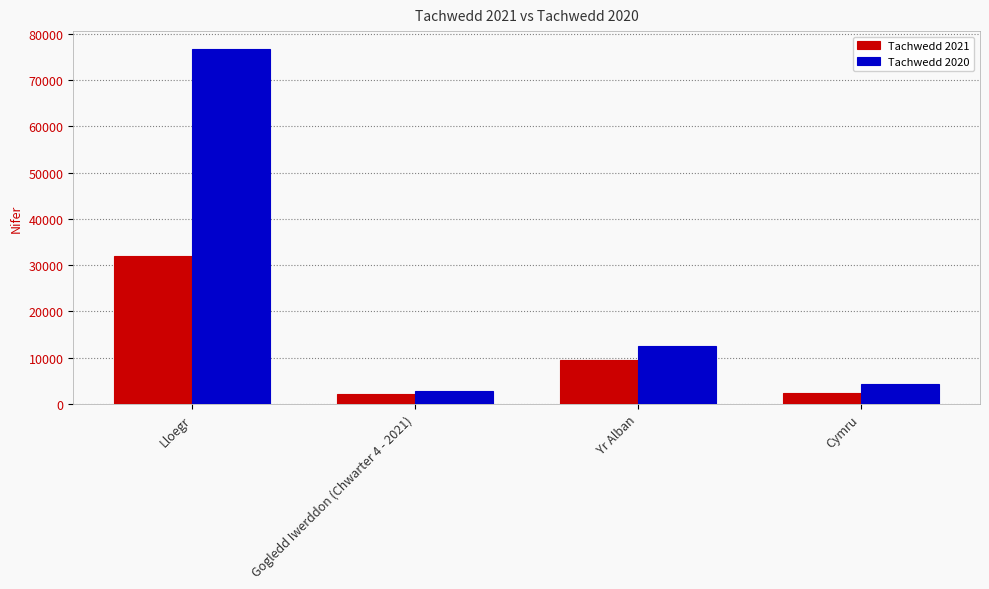

The value of Tachwedd 2020 at Gogledd Iwerddon (Chwarter 4 - 2021) is 2826. True or false?

True